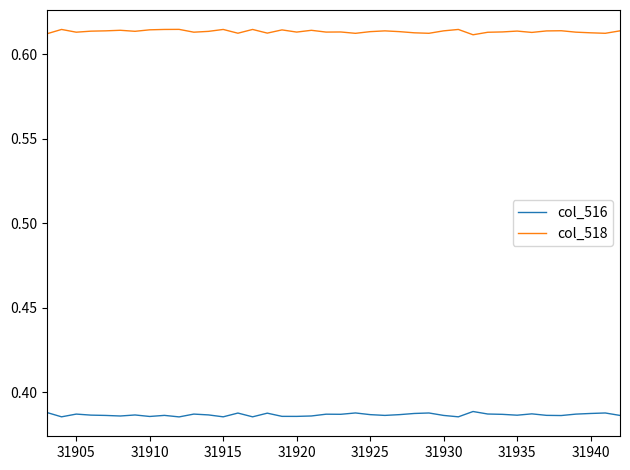

Rank the series by their average value, from lowest to highest.

col_516, col_518